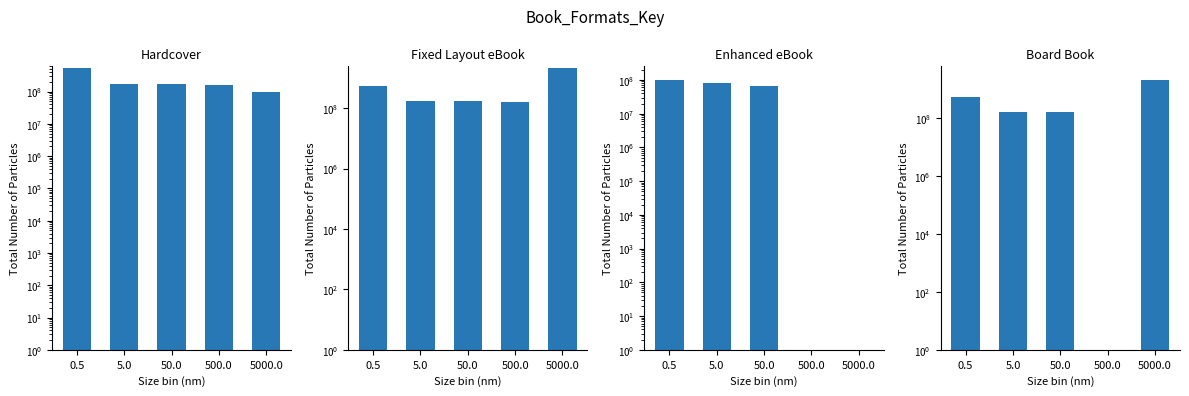

How many values in the Enhanced eBook series are below 67184538?

2